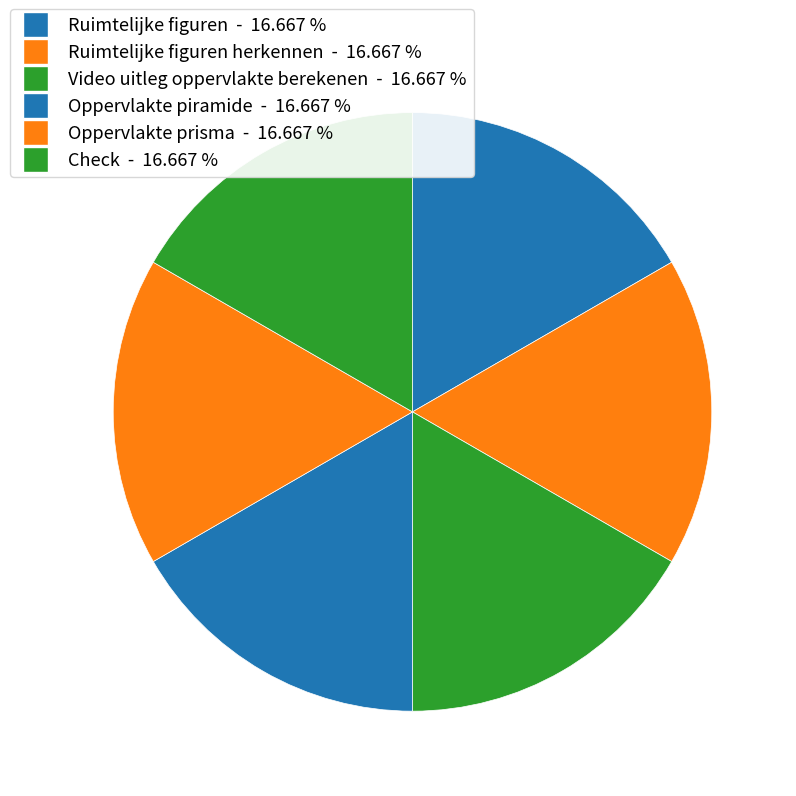

Is there any slice that represents more than half of the pie?

No